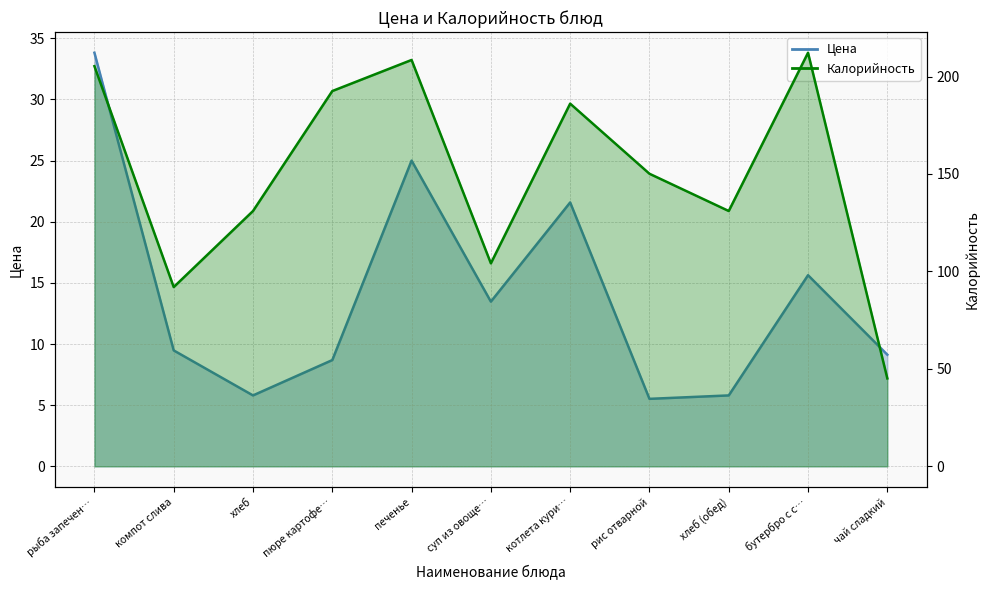

Which series has the largest total across all categories?

Калорийность